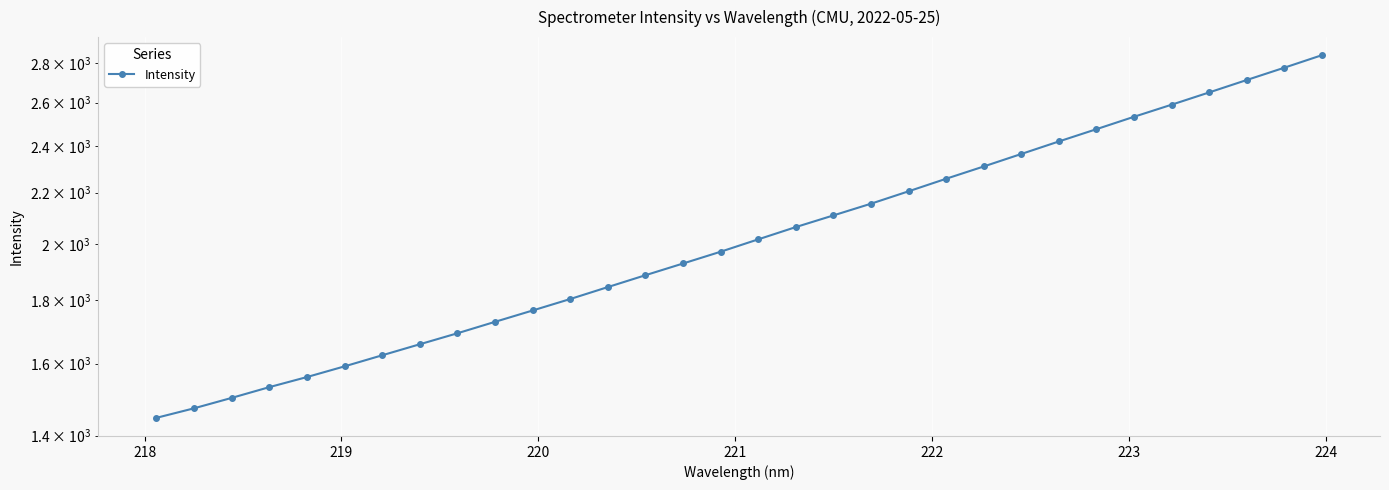

True or false: the data has more than 2 interior local peaks.

False